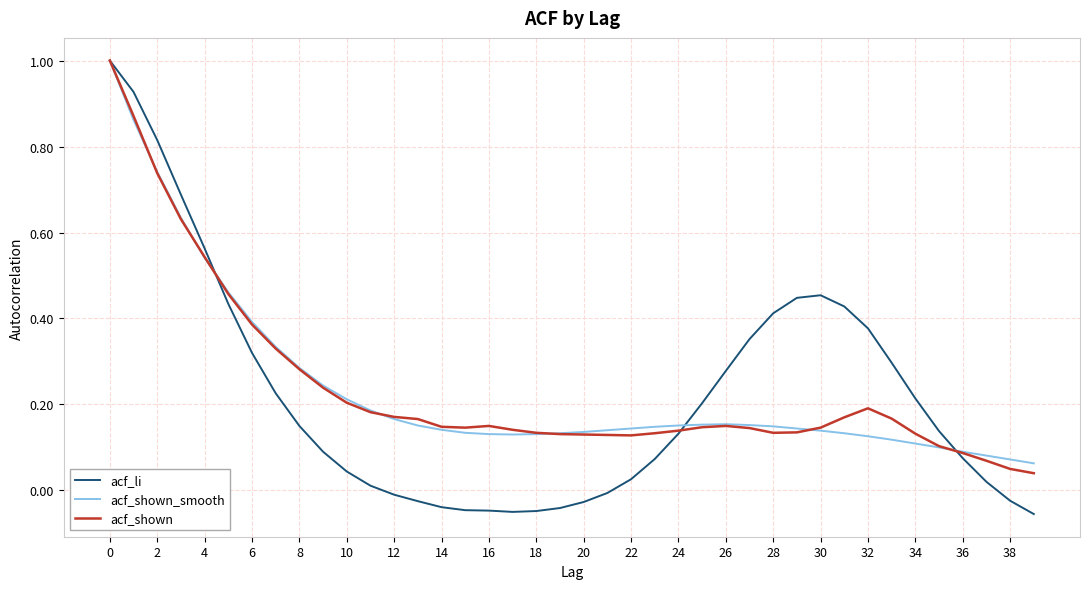

Is this an area chart (filled region under the line)?

No